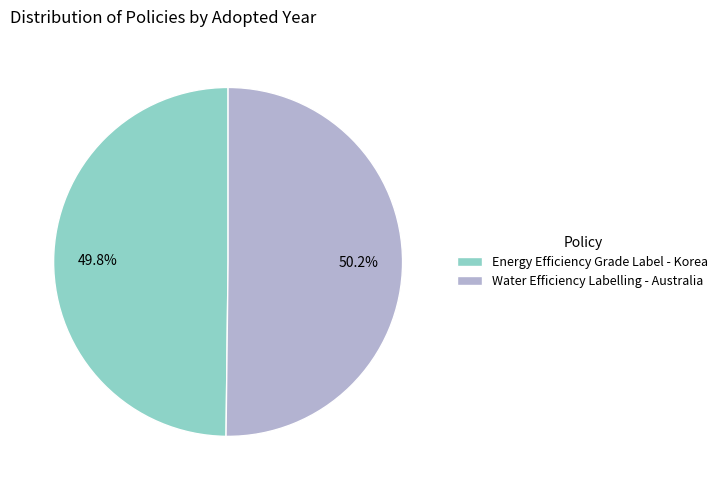

To the nearest percent, what is the average slice percentage?

50%